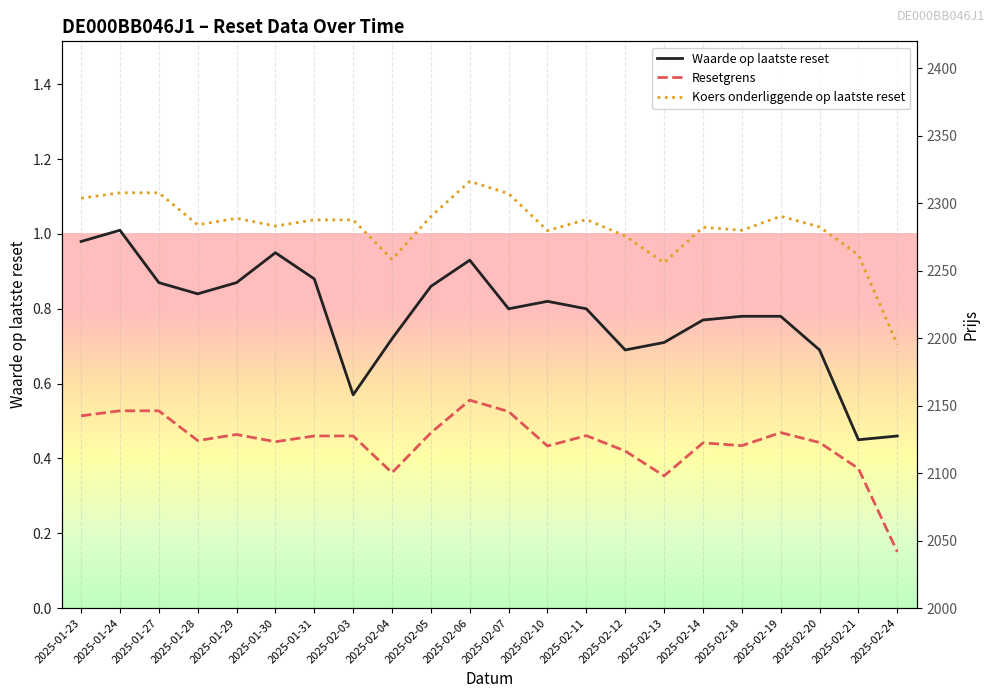

What is the value of the Waarde op laatste reset point at the 18th from the left?

0.8